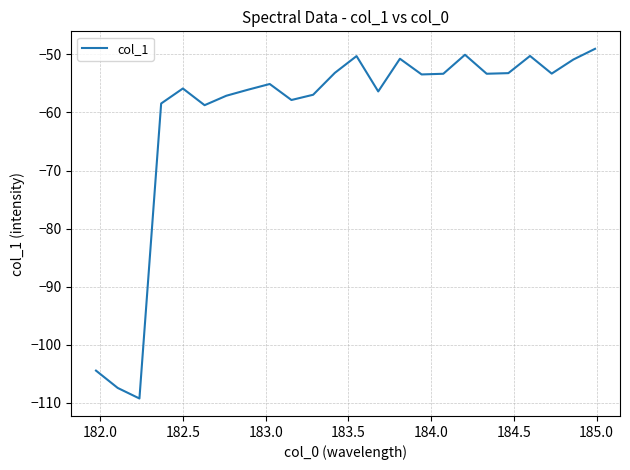

What is the greatest value displayed?

-49.0